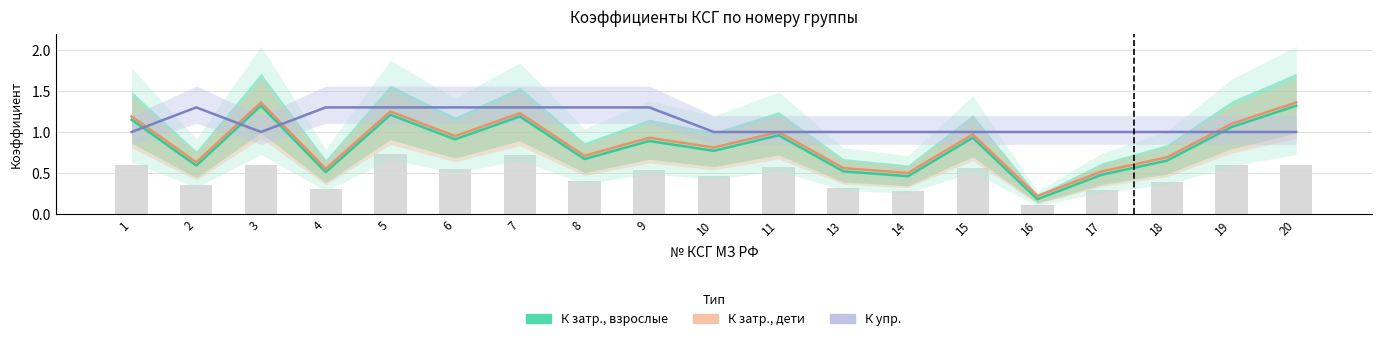

Between 18 and 19, which series saw the biggest shift?

К затр., взрослые